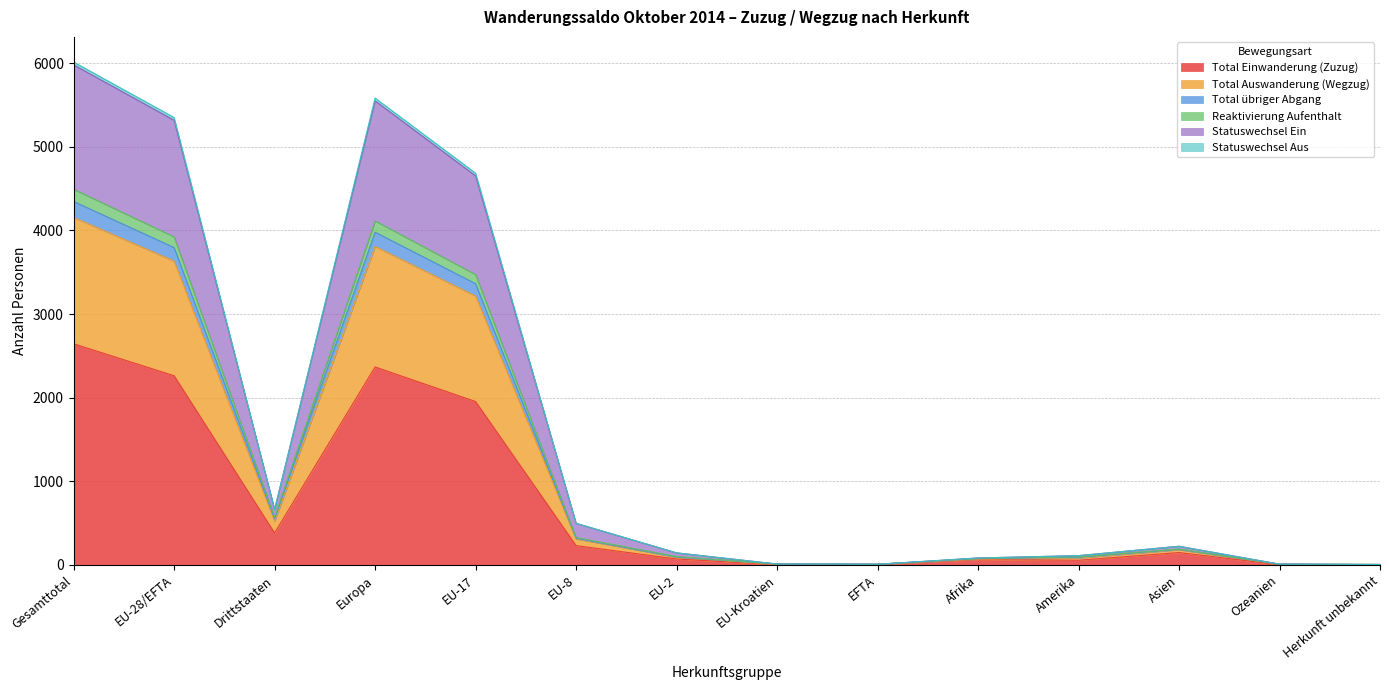

What position from the right is EU-Kroatien?

7